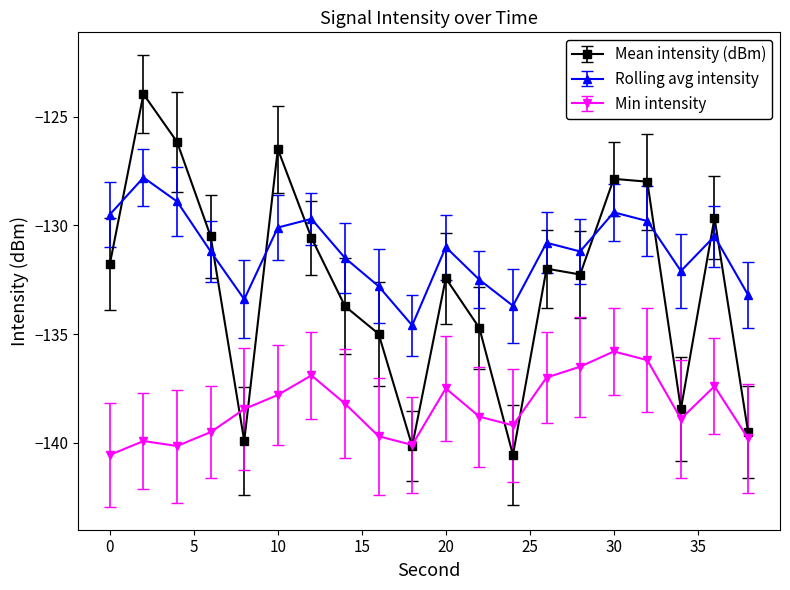

True or false: Rolling avg intensity and Min intensity cross at least once.

False